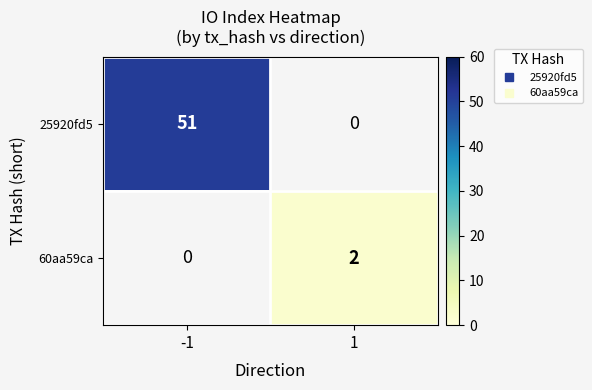

Is the value of 60aa59ca at -1 greater than the value of 25920fd5 at 1?

No